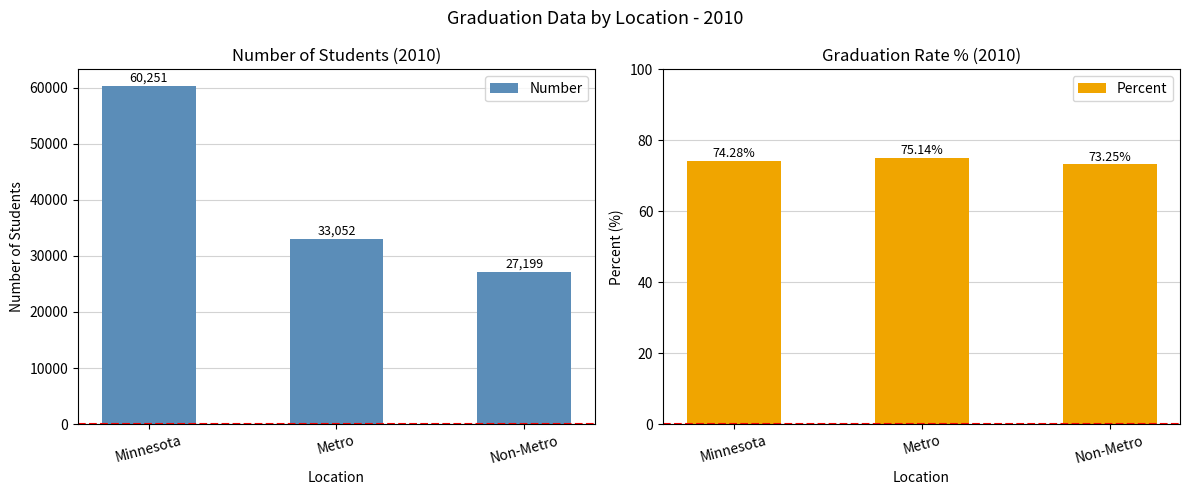

Is it true that Number equals 22911.3 at Minnesota?

False